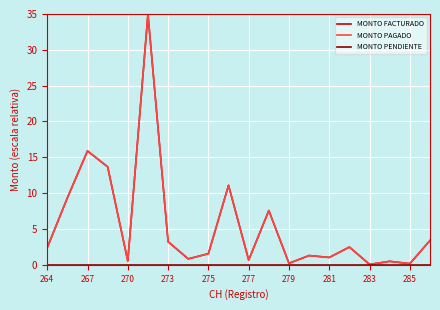

Is this an area chart (filled region under the line)?

No